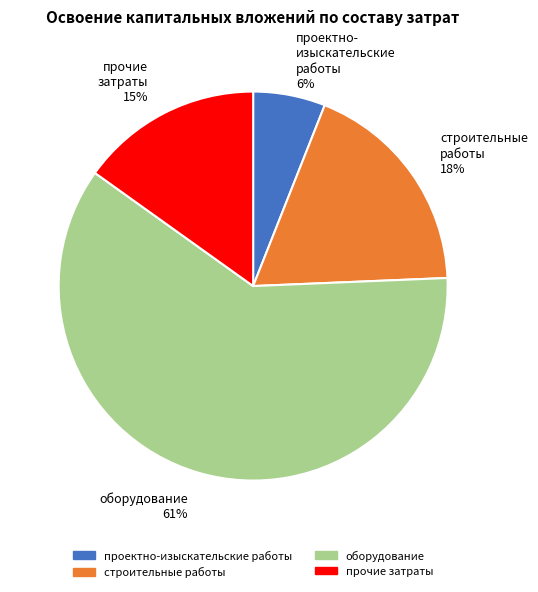

To the nearest percent, what is the combined percentage of строительные работы and прочие затраты?

33%